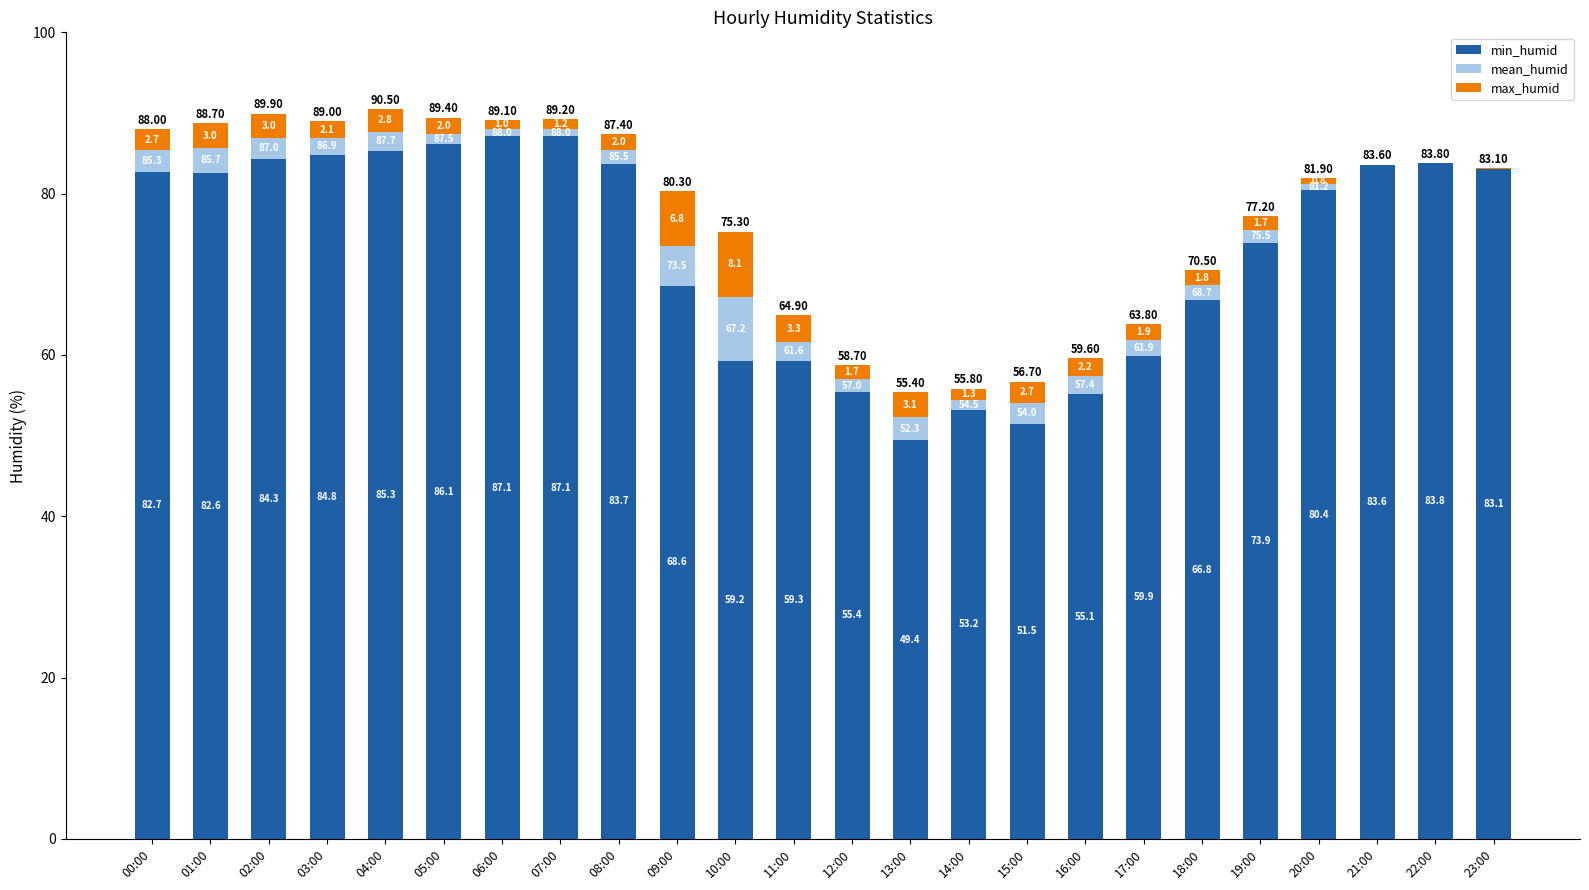

How many values in the mean_humid series exceed 1?

18